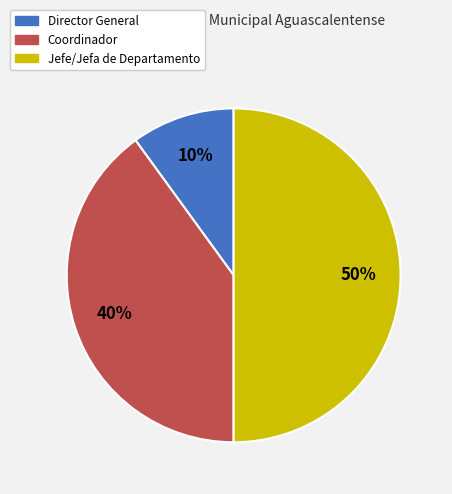

How many segments does this pie chart have?

3